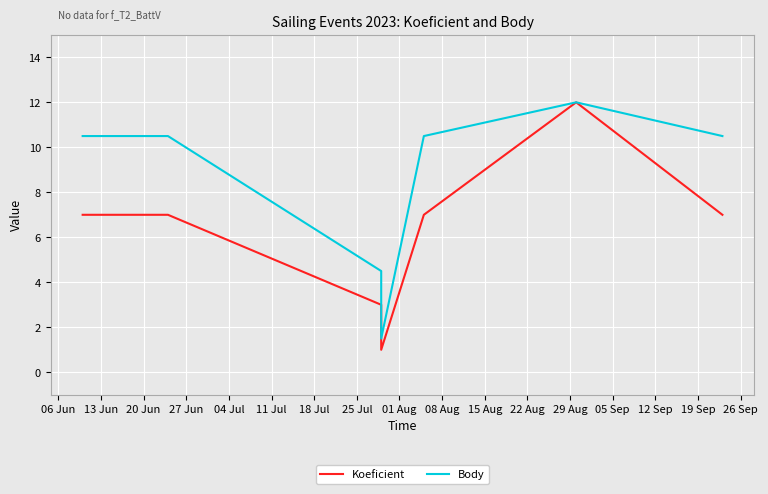

What is the minimum value shown in the chart?

1.0